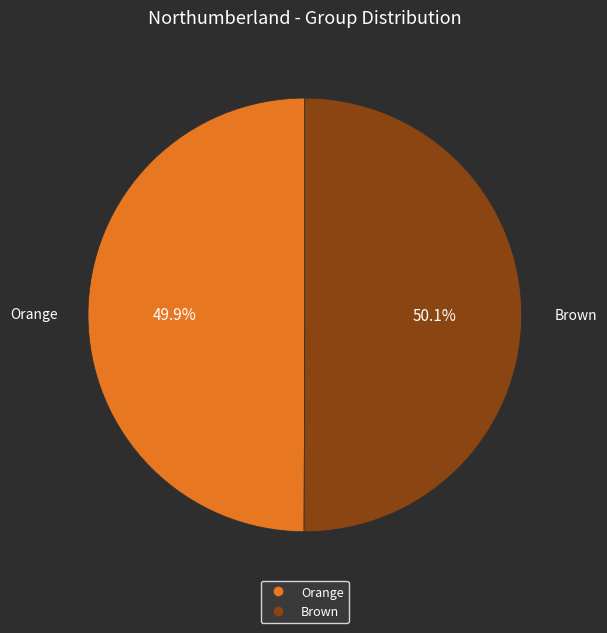

What is the ratio of the value at Orange to the value at Brown?

1.0